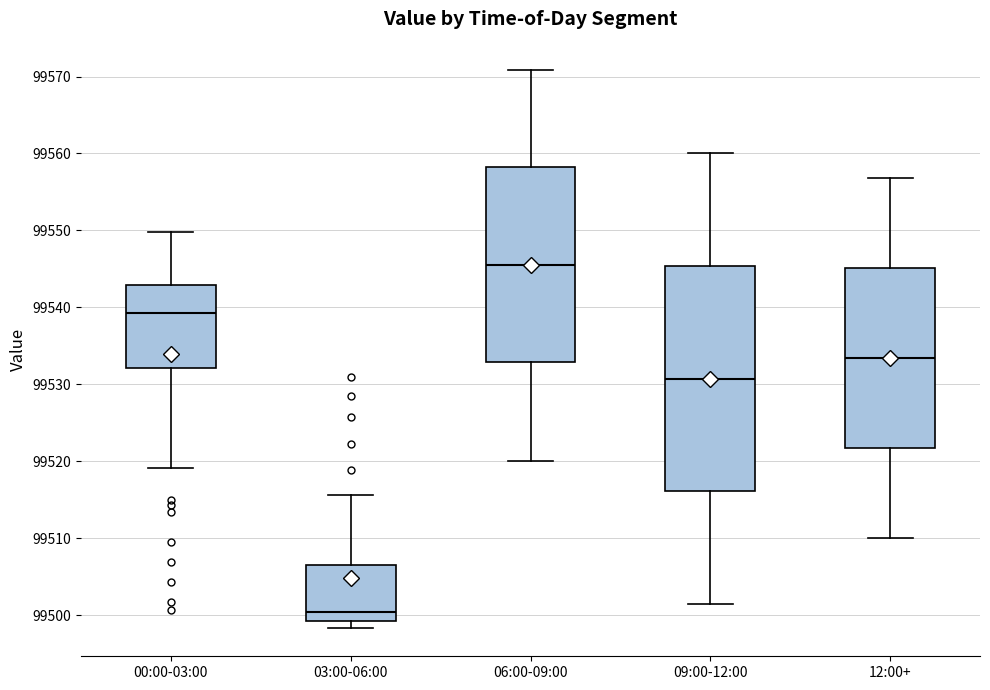

Reading left to right, transcribe this box plot: for each box, give where its median line is, the range the box spans, and where its two whiskers end, as read against the y-axis. The values are not printed on the chart, so give them approximately, as read against the axis.

00:00-03:00: median 99539, box 99532 to 99543, whiskers 99519 to 99550
03:00-06:00: median 99500, box 99499 to 99507, whiskers 99498 to 99516
06:00-09:00: median 99546, box 99533 to 99558, whiskers 99520 to 99571
09:00-12:00: median 99531, box 99516 to 99545, whiskers 99502 to 99560
12:00+: median 99533, box 99522 to 99545, whiskers 99510 to 99557